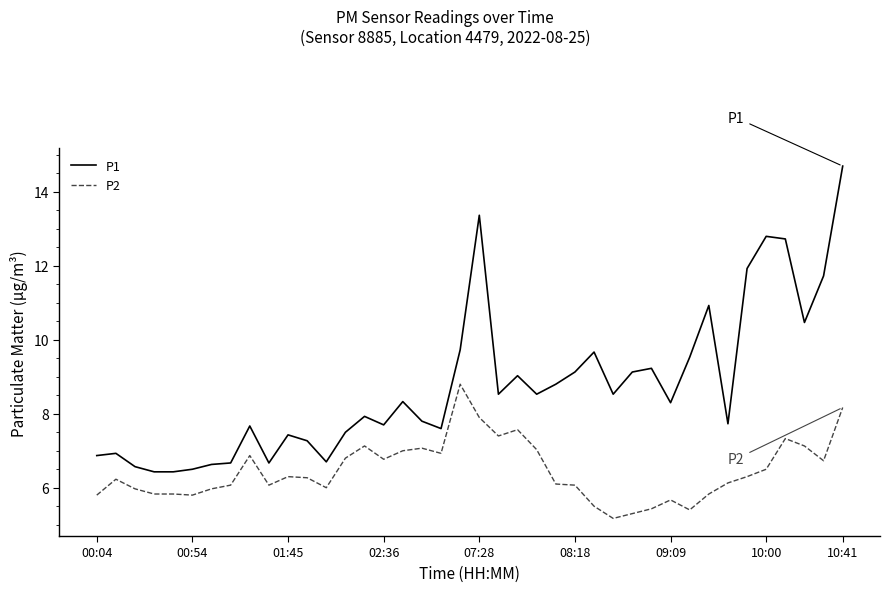

List the series in order of their overall mean, lowest first.

P2, P1